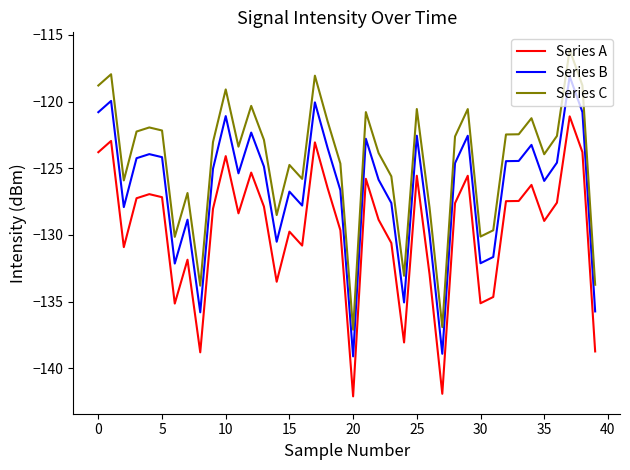

What is the sum of all Series A values?

-5181.8